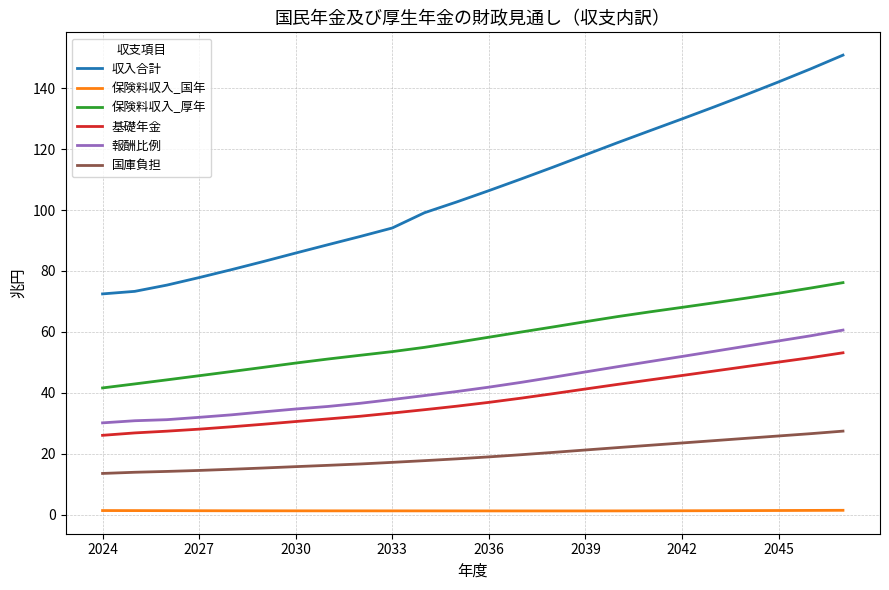

What is the maximum value for 収入合計?

150.9